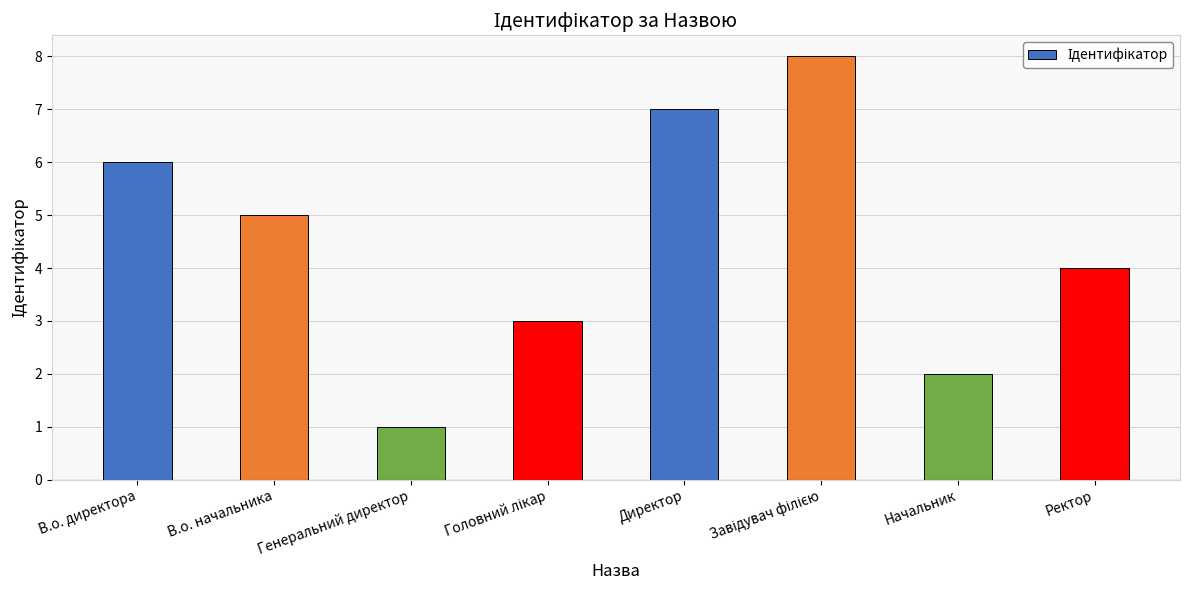

Is it true that the value at В.о. директора is 4?

False